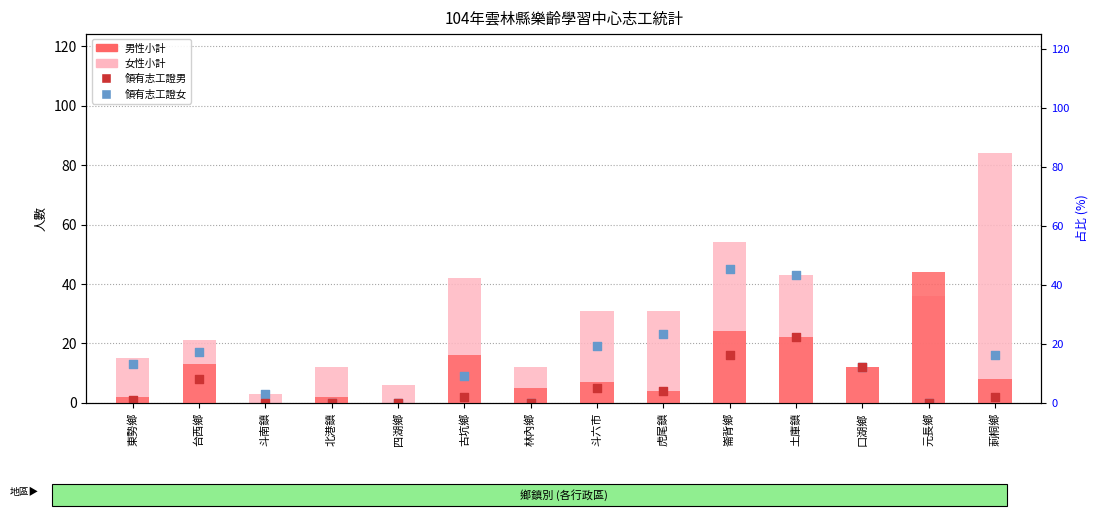

Which series contains the lowest Y value?

男性小計